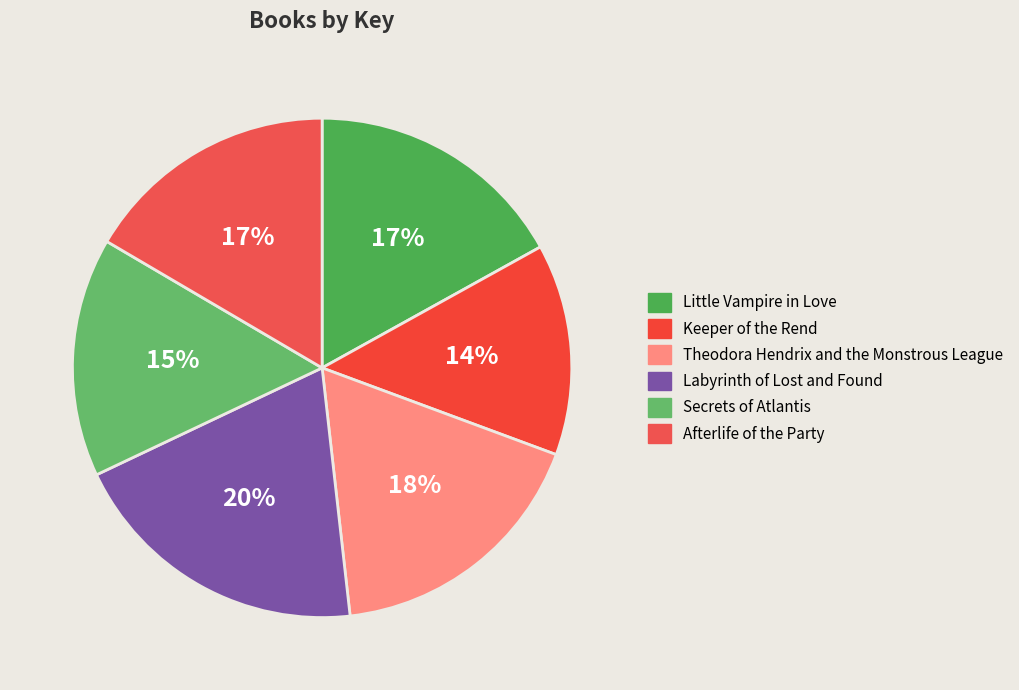

To the nearest percent, what percentage of the pie is Afterlife of the Party?

17%